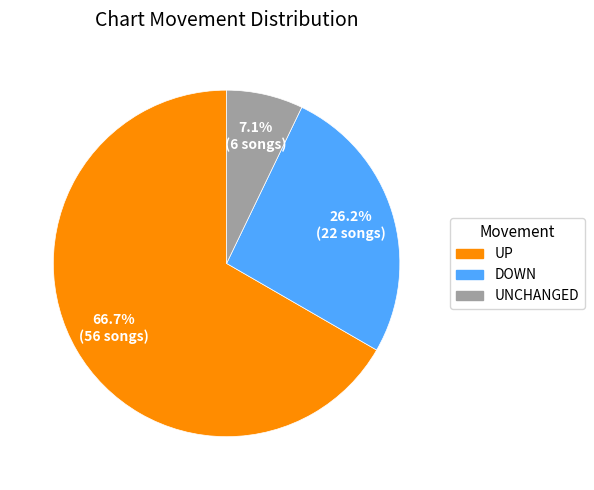

Rank the categories by value from highest to lowest.

UP, DOWN, UNCHANGED